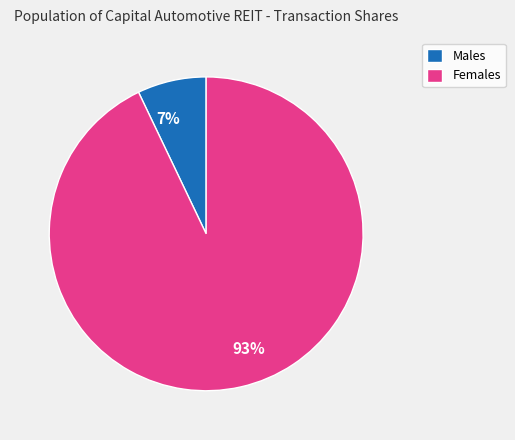

True or false: Females accounts for 93% of the total.

True